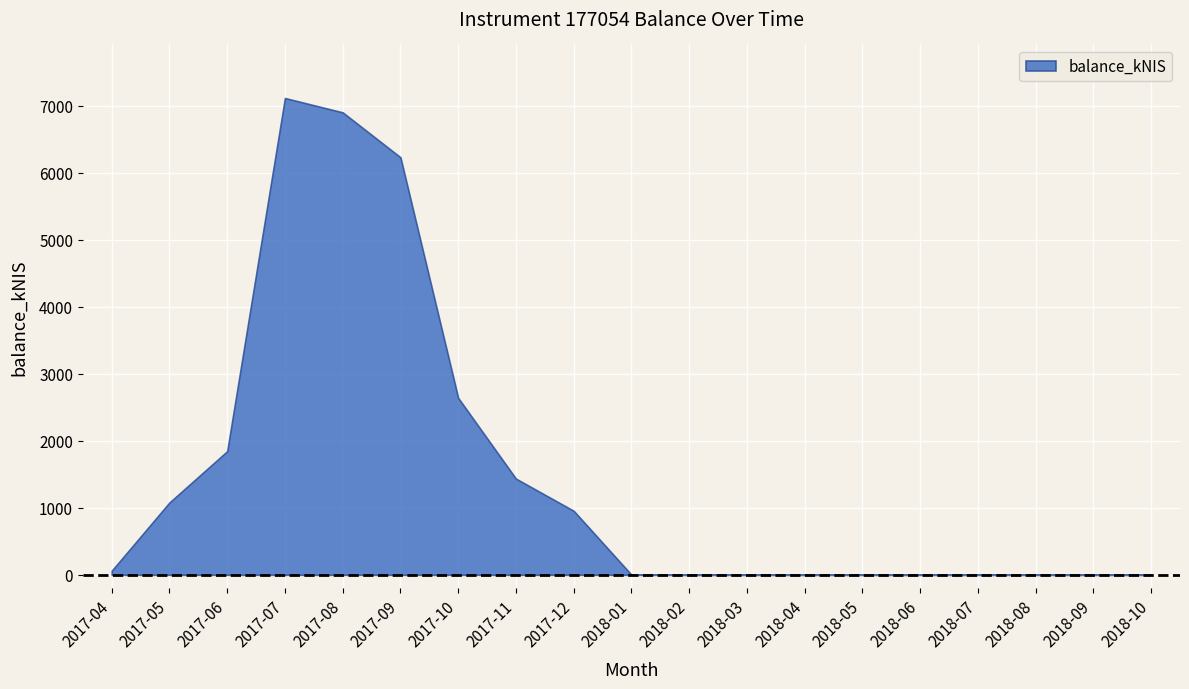

Does the chart display data point markers on the line(s)?

No